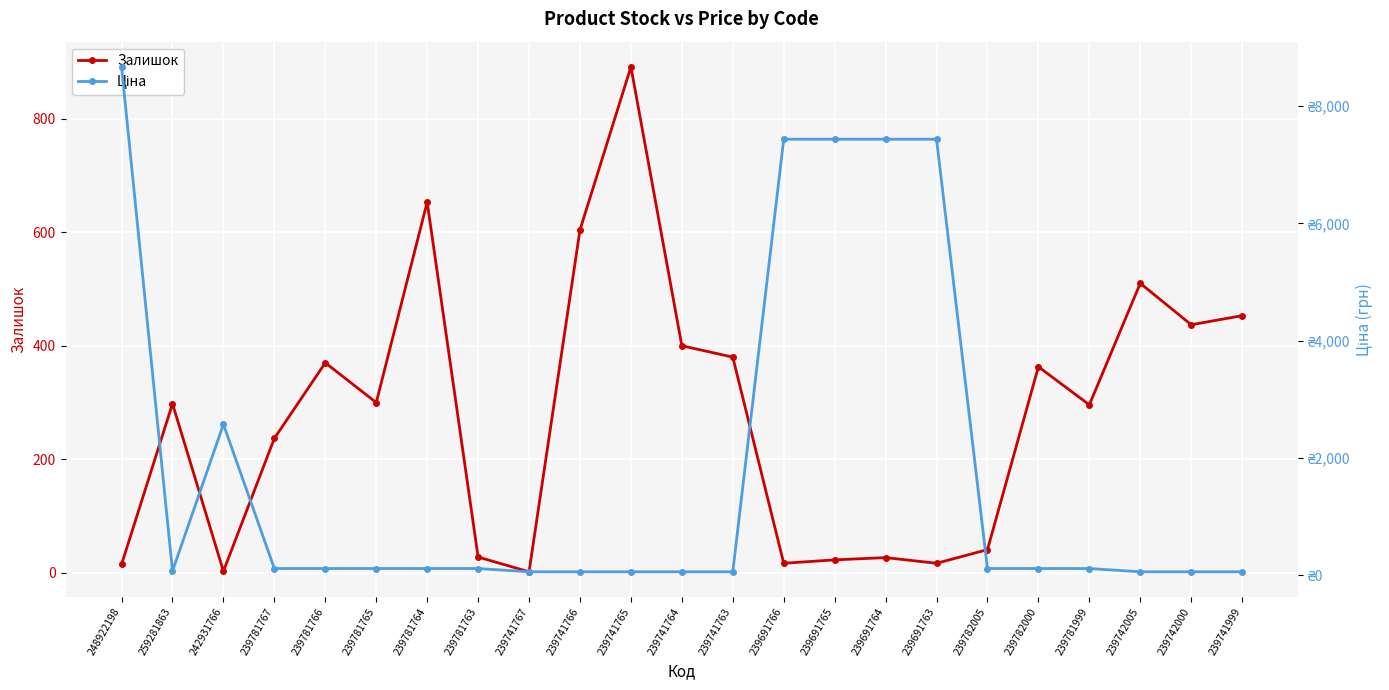

What is the difference between the maximum and minimum values in the Ціна series?

8613.8